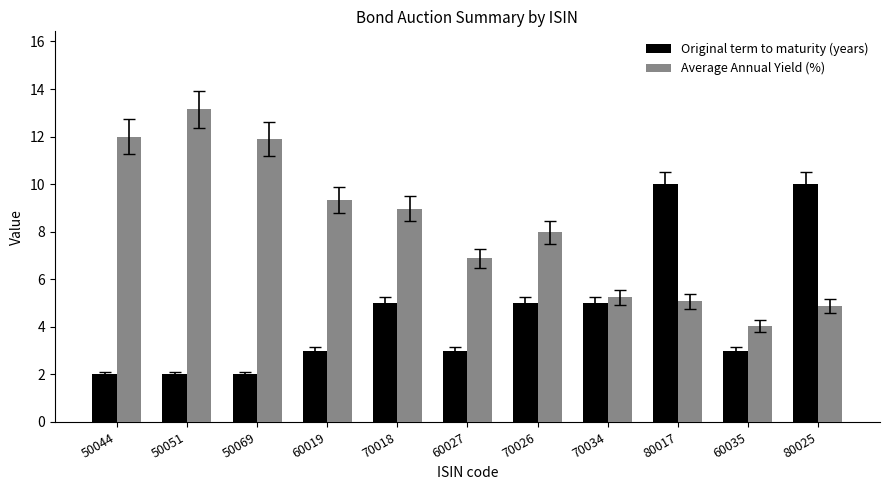

How many Original term to maturity (years) values are between 2 and 5?

9